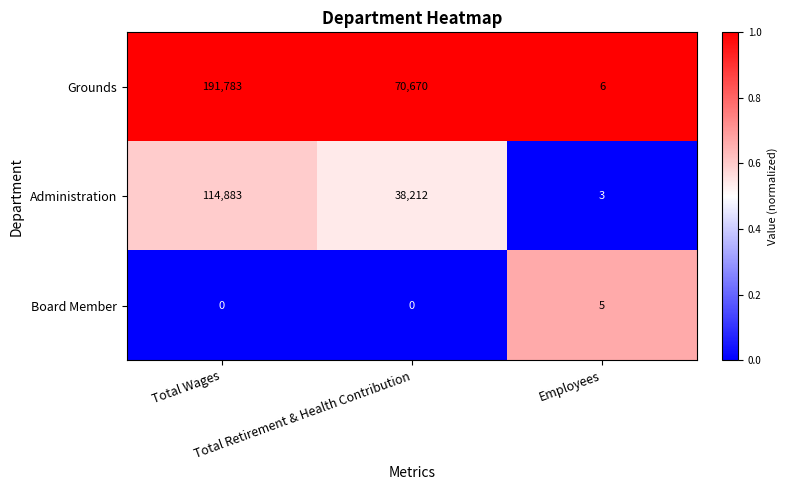

Rank the series by their average value, from lowest to highest.

Board Member, Administration, Grounds